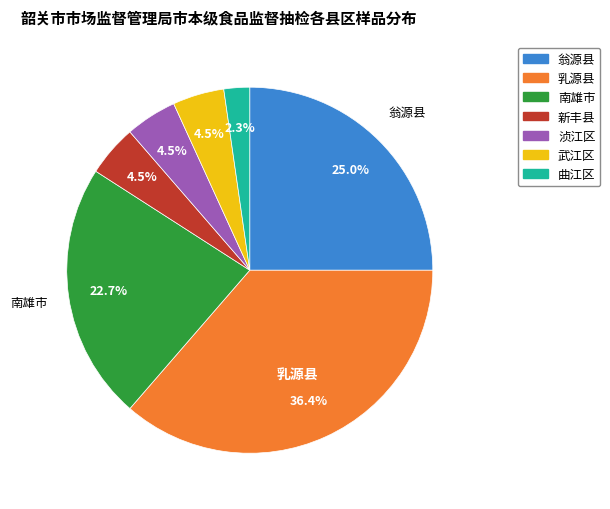

How many slices are in this pie chart?

7